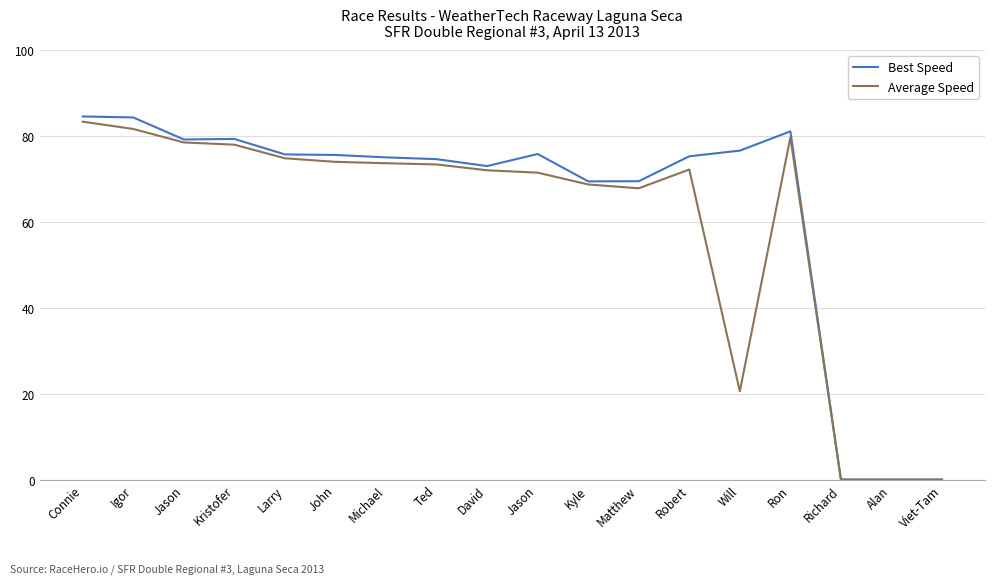

Between Michael and Robert, which is larger?

Robert